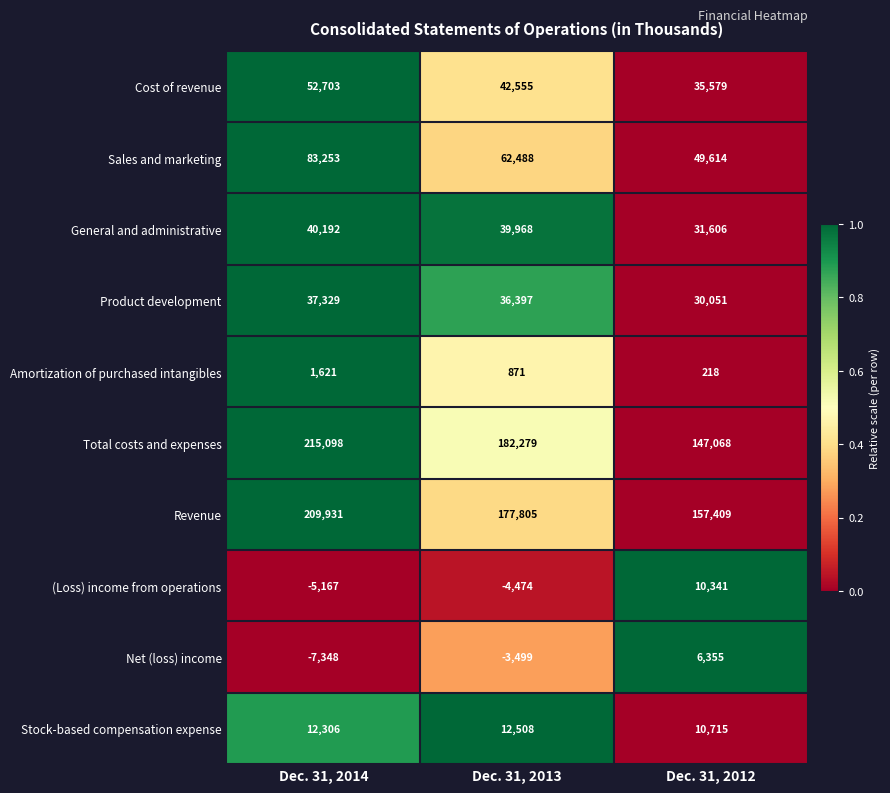

How many Product development values are between 30051 and 37329?

3